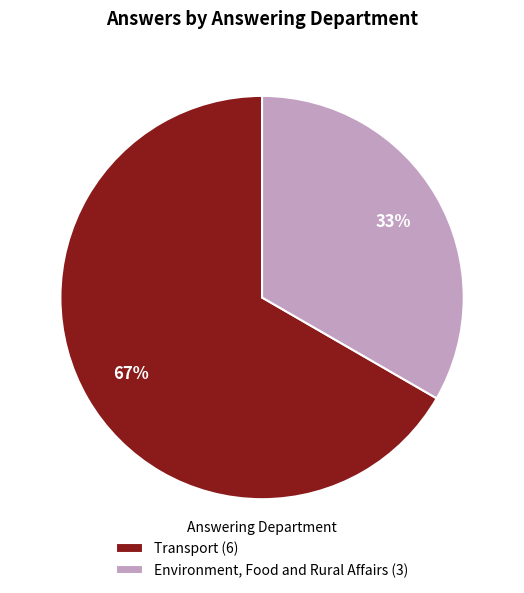

To the nearest percent, what is the combined percentage of Transport (6) and Environment, Food and Rural Affairs (3)?

100%